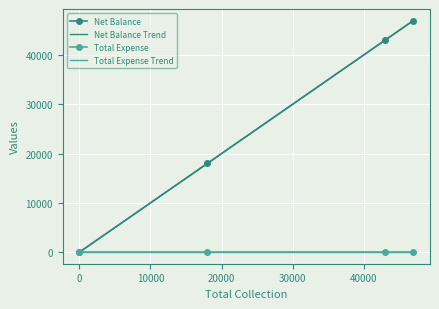

True or false: Net Balance and Net Balance Trend intersect in this chart.

False